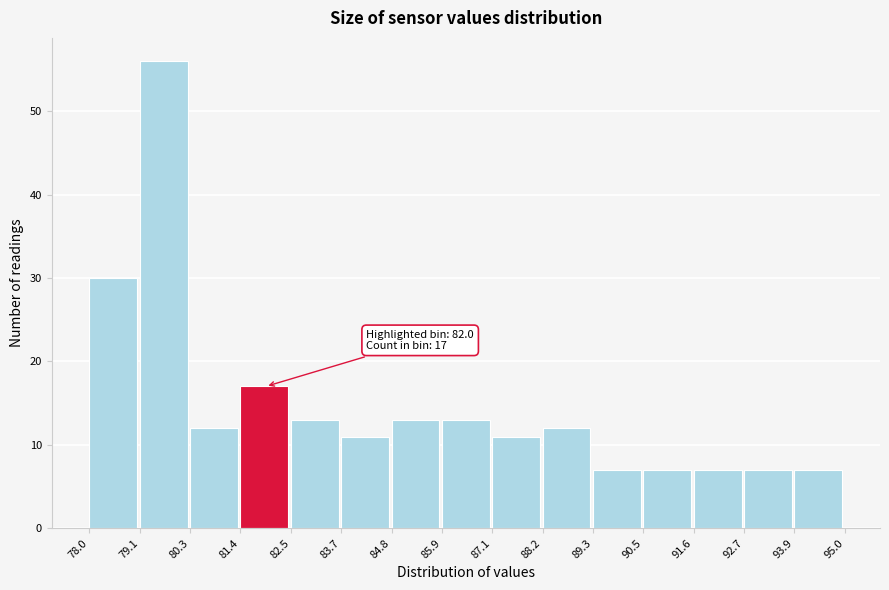

Over which range of the x-axis is the bar tallest?

79.1 to 80.3